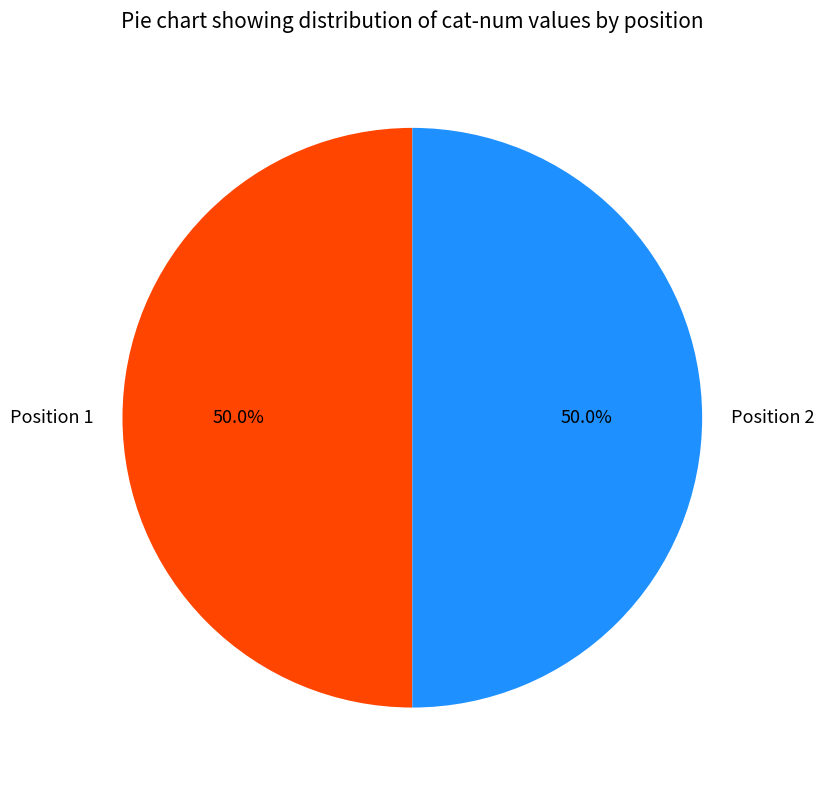

What is the ratio of the value at Position 2 to the value at Position 1?

1.0